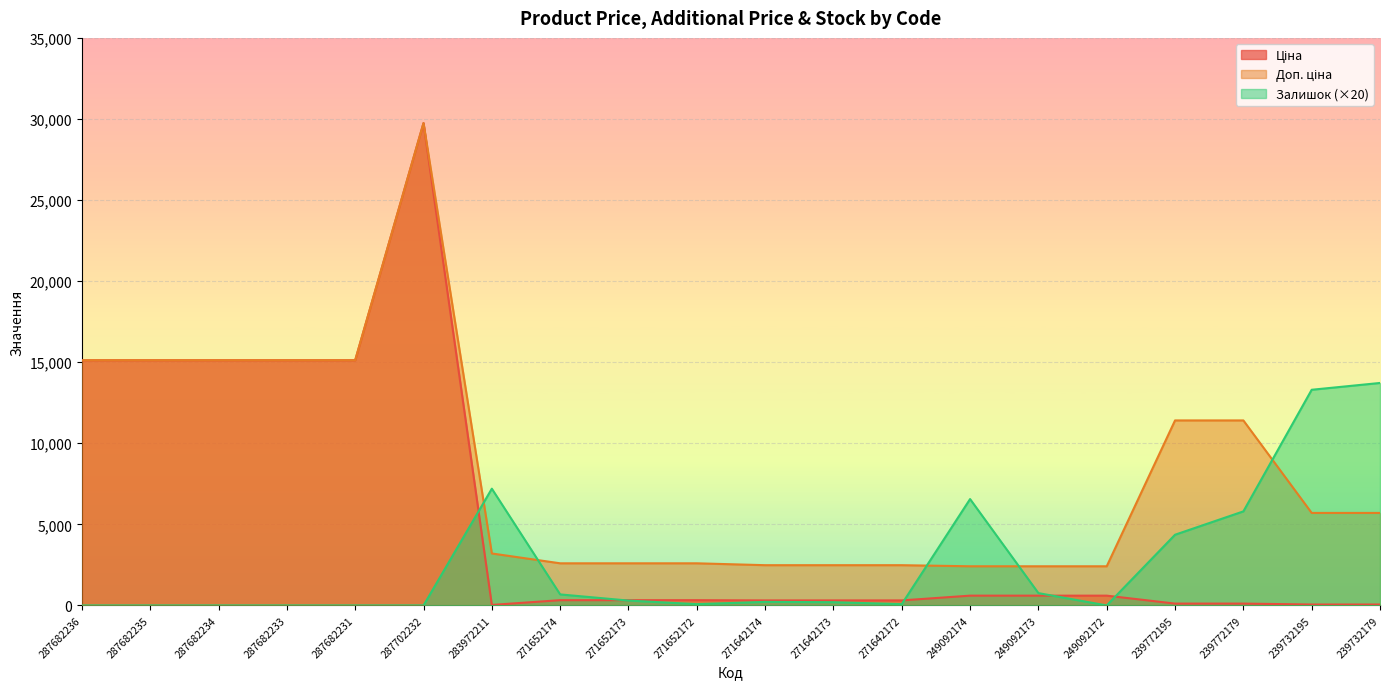

The Доп. ціна series shows 2598.3 at 271652172. True or false?

True